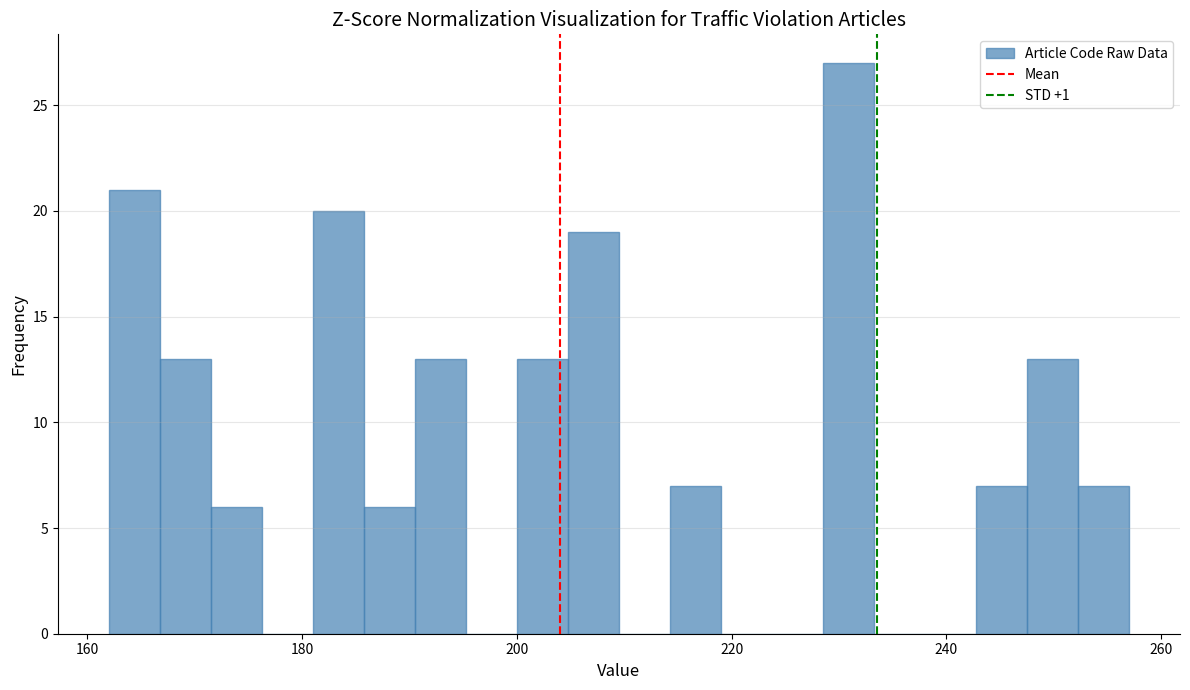

Around what value on the x-axis is the tallest bar? Give the approximate position of its centre, as read against the axis.

230